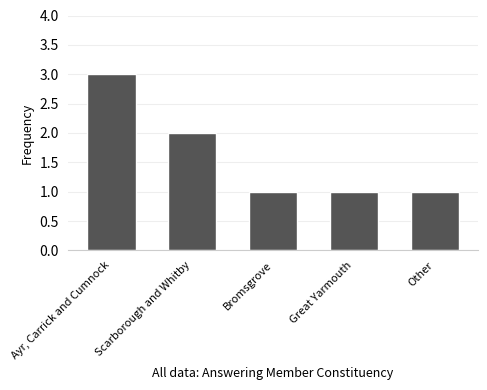

What is the value of the 2nd bar from the left?

2